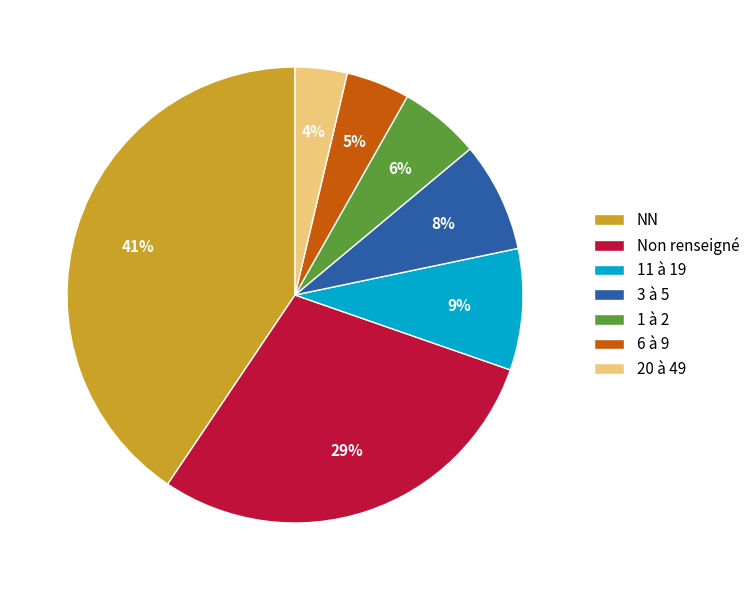

How many slices are in this pie chart?

7